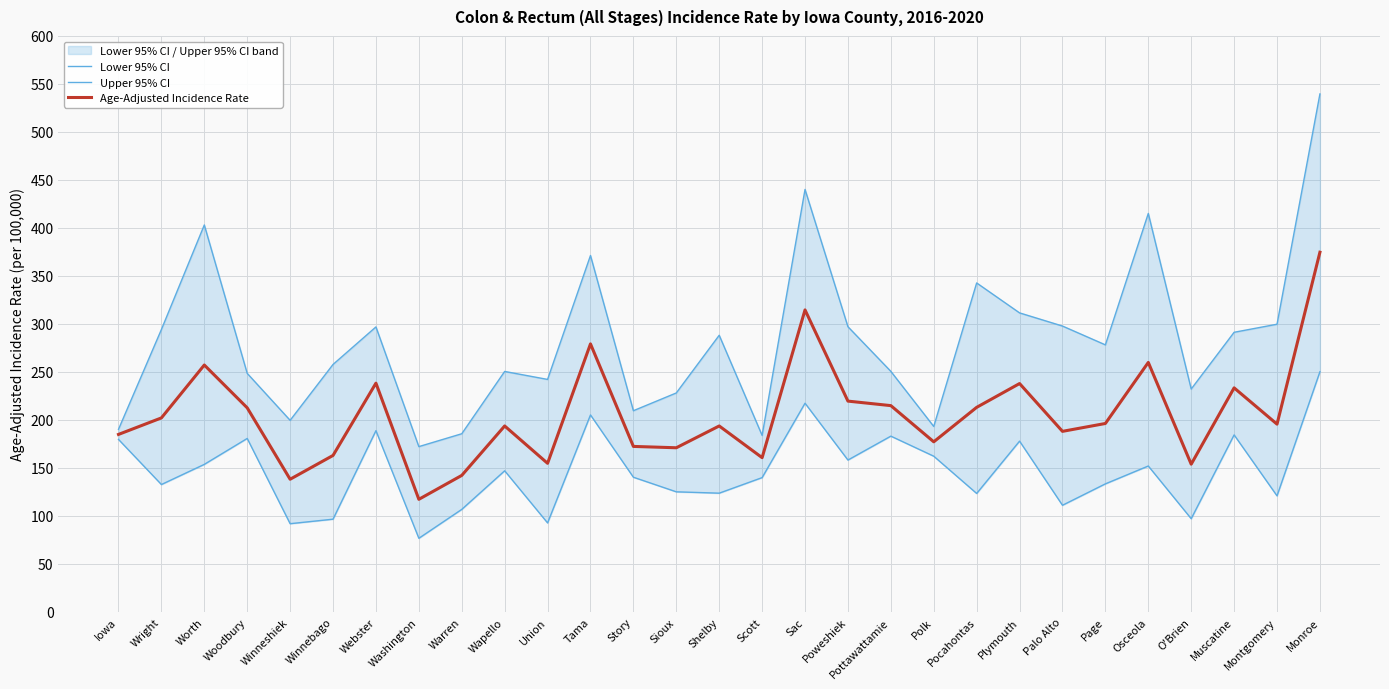

Reading right to left, extract all data points from this chart.

Lower 95% CI: Monroe=250.2	Montgomery=120.9	Muscatine=184.4	O'Brien=97.1	Osceola=152.0	Page=133.4	Palo Alto=111.1	Plymouth=177.9	Pocahontas=123.4	Polk=162.2	Pottawattamie=183.1	Poweshiek=158.2	Sac=217.4	Scott=139.9	Shelby=123.7	Sioux=125.1	Story=140.3	Tama=205.2	Union=92.7	Wapello=147.0	Warren=106.8	Washington=76.7	Webster=188.8	Winnebago=96.6	Winneshiek=91.9	Woodbury=180.7	Worth=153.7	Wright=132.7	Iowa=179.7
Upper 95% CI: Monroe=539.6	Montgomery=299.7	Muscatine=291.3	O'Brien=232.2	Osceola=415.1	Page=278.2	Palo Alto=297.8	Plymouth=311.5	Pocahontas=342.7	Polk=193.2	Pottawattamie=250.6	Poweshiek=297.1	Sac=440.1	Scott=183.9	Shelby=288.2	Sioux=228.1	Story=209.6	Tama=371.3	Union=242.2	Wapello=250.5	Warren=185.6	Washington=172.2	Webster=296.9	Winnebago=257.8	Winneshiek=199.6	Woodbury=248.5	Worth=403.1	Wright=294.2	Iowa=190.2
Age-Adjusted Incidence Rate: Monroe=374.7	Montgomery=195.6	Muscatine=233.4	O'Brien=153.9	Osceola=259.9	Page=196.3	Palo Alto=188.1	Plymouth=237.9	Pocahontas=213.1	Polk=177.2	Pottawattamie=214.9	Poweshiek=219.6	Sac=314.6	Scott=160.7	Shelby=193.7	Sioux=171.0	Story=172.4	Tama=279.2	Union=154.8	Wapello=193.7	Warren=142.2	Washington=117.3	Webster=238.3	Winnebago=163.0	Winneshiek=138.2	Woodbury=212.6	Worth=257.2	Wright=202.1	Iowa=184.9